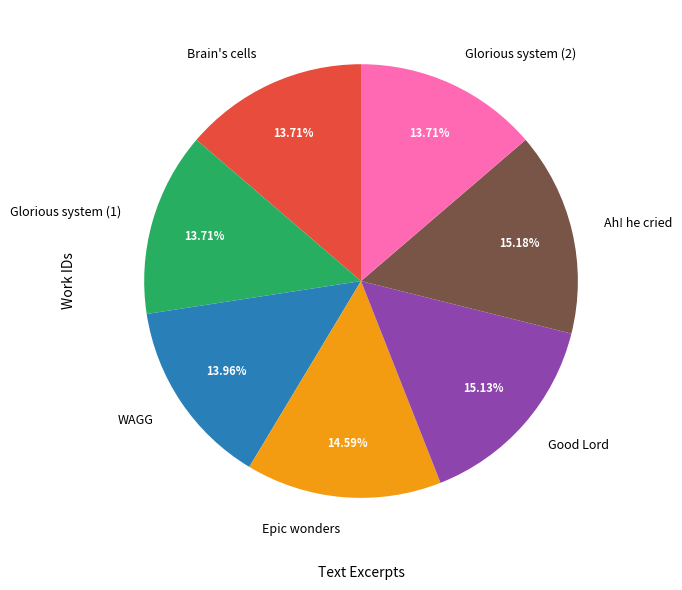

Does Epic wonders represent more than half of the total?

No